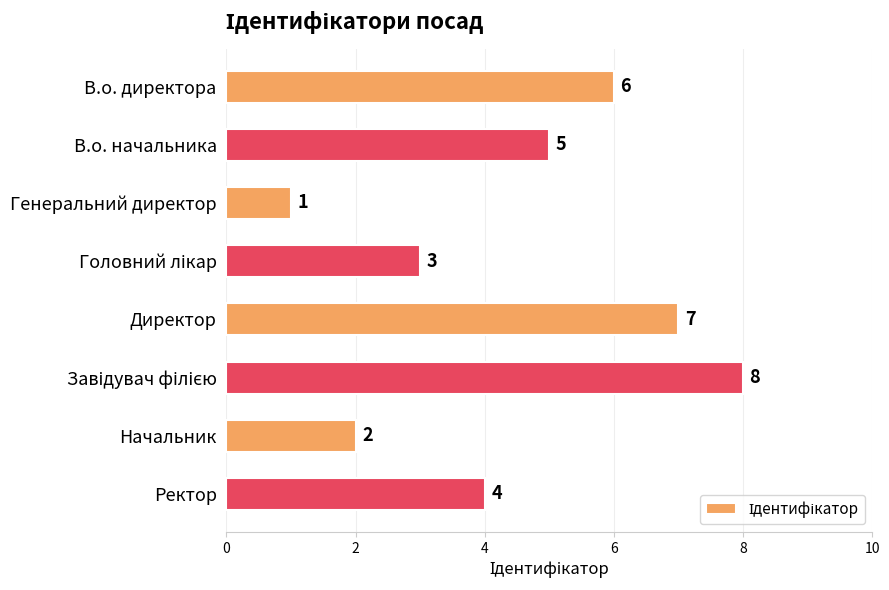

Count the values in the range 3 to 7.

5